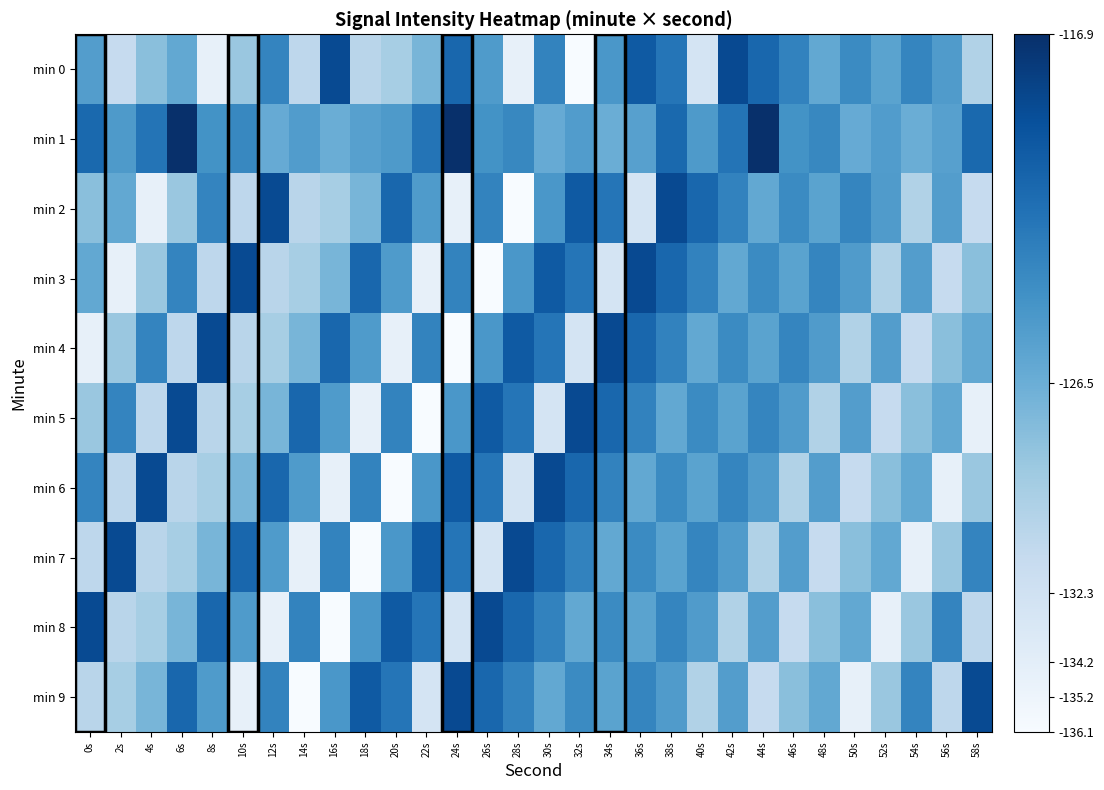

Count the number of data series in this chart.

10